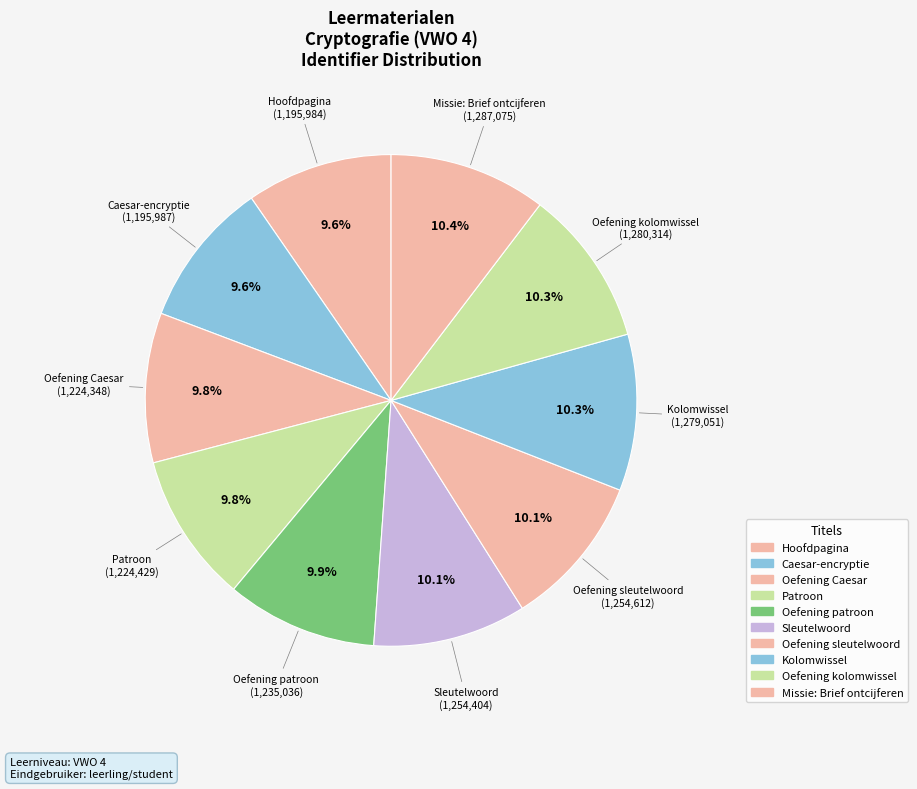

Is there any slice that represents more than half of the pie?

No